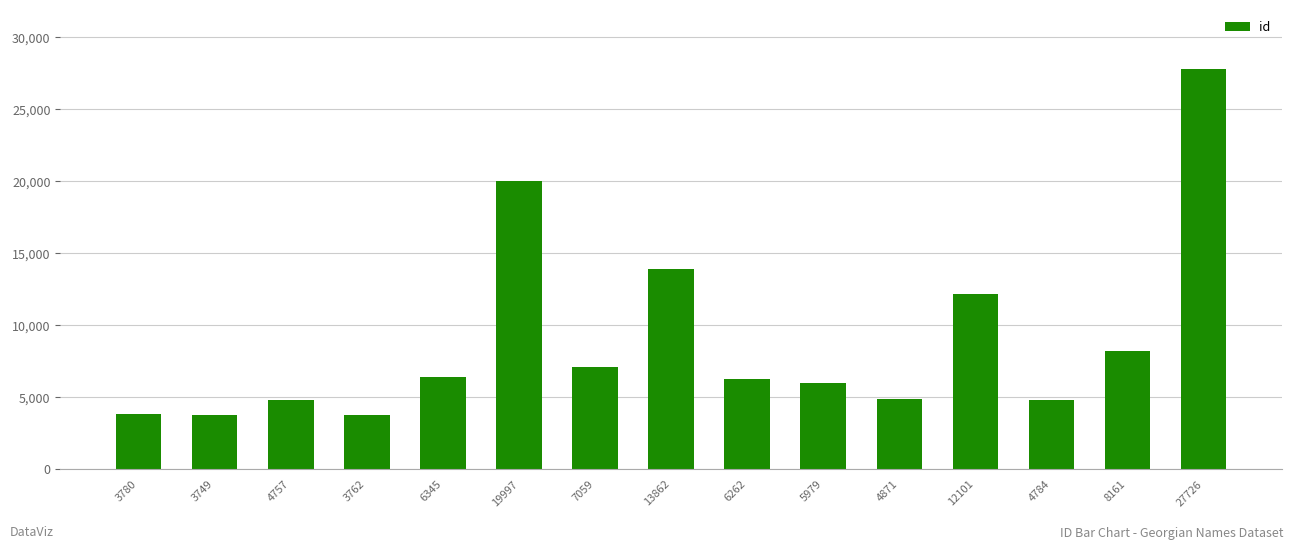

What is the change in value from 3749 to 5979?

+2230